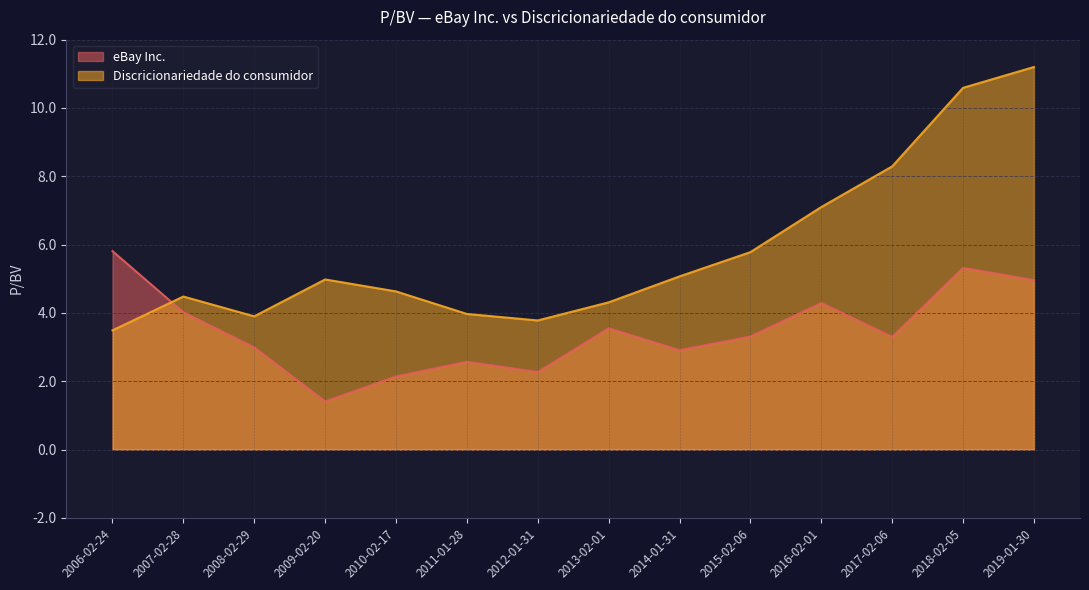

Which series has the widest spread of values?

Discricionariedade do consumidor